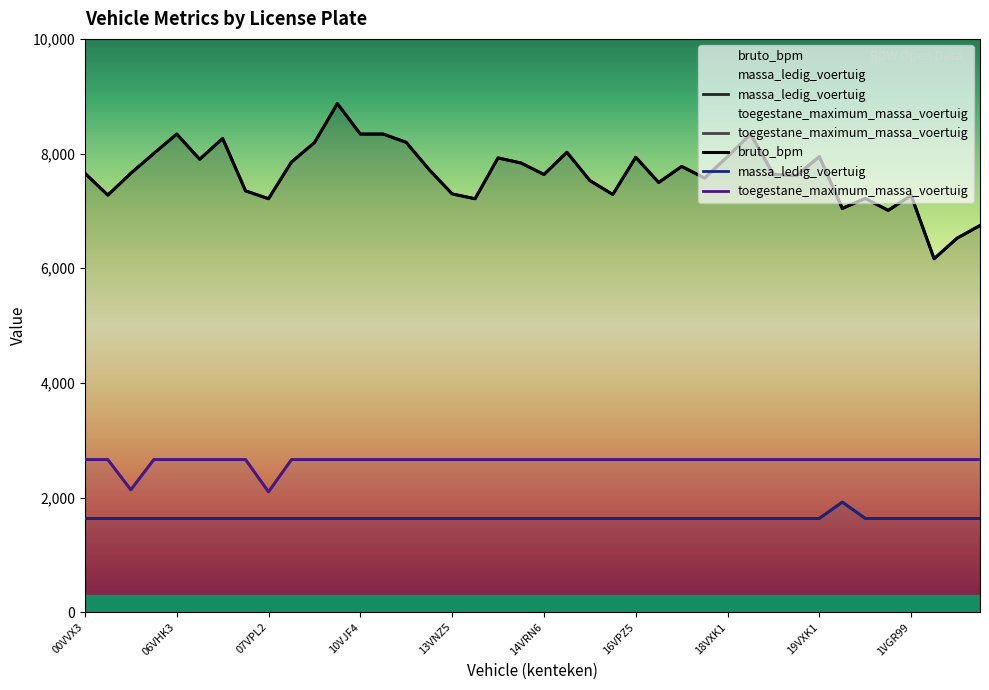

True or false: toegestane_maximum_massa_voertuig and bruto_bpm intersect in this chart.

False